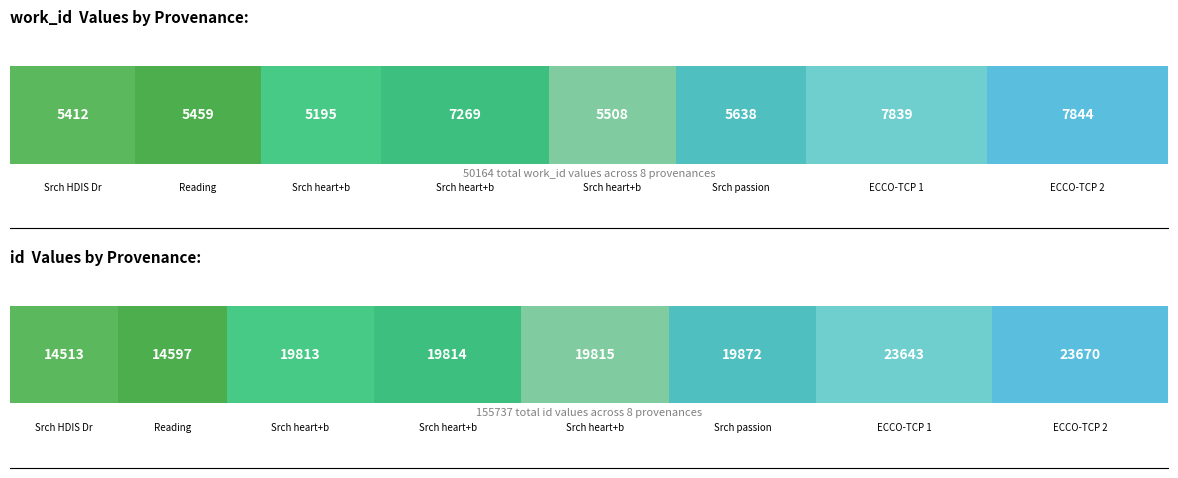

Reading left to right, list all the values displayed in this chart.

work_id: 5412	5459	5195	7269	5508	5638	7839	7844
id: 14513	14597	19813	19814	19815	19872	23643	23670